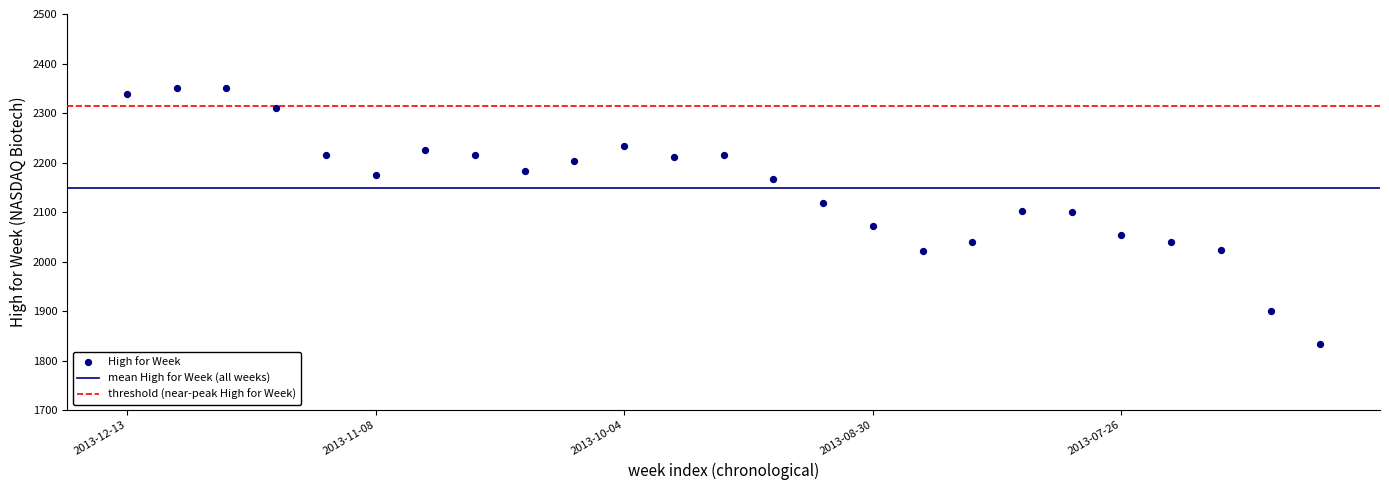

What is the range of Y values (max minus min)?

516.7